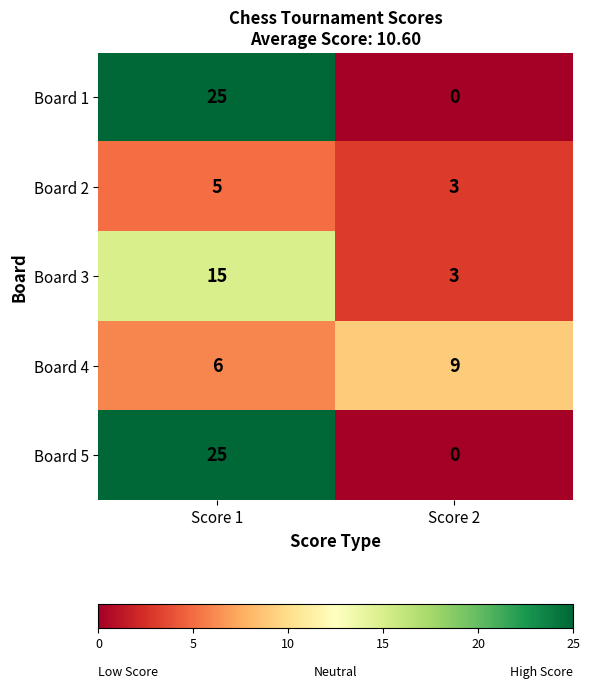

At which category does the chart reach its minimum across all series?

Score 2